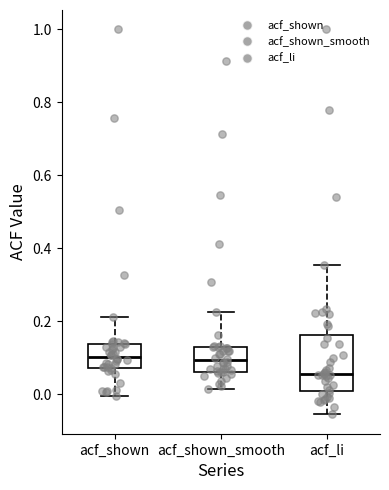

Reading left to right, transcribe this box plot: for each box, give where its median line is, the range the box spans, and where its two whiskers end, as read against the y-axis. The values are not printed on the chart, so give them approximately, as read against the axis.

acf_shown: median 0.10, box 0.08 to 0.14, whiskers 0.00 to 0.22
acf_shown_smooth: median 0.10, box 0.06 to 0.14, whiskers 0.02 to 0.22
acf_li: median 0.06, box 0.00 to 0.16, whiskers -0.06 to 0.36